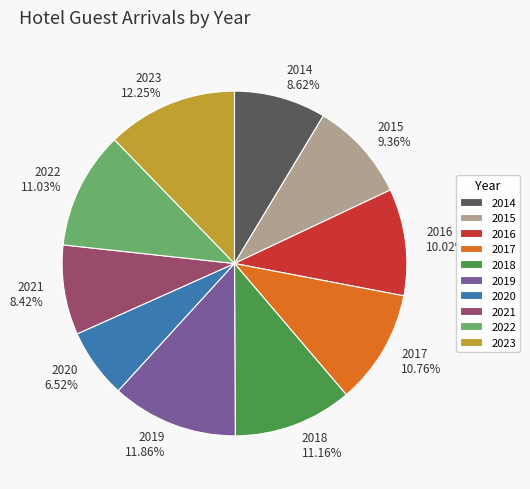

To the nearest percent, what portion does 2023 represent?

12%